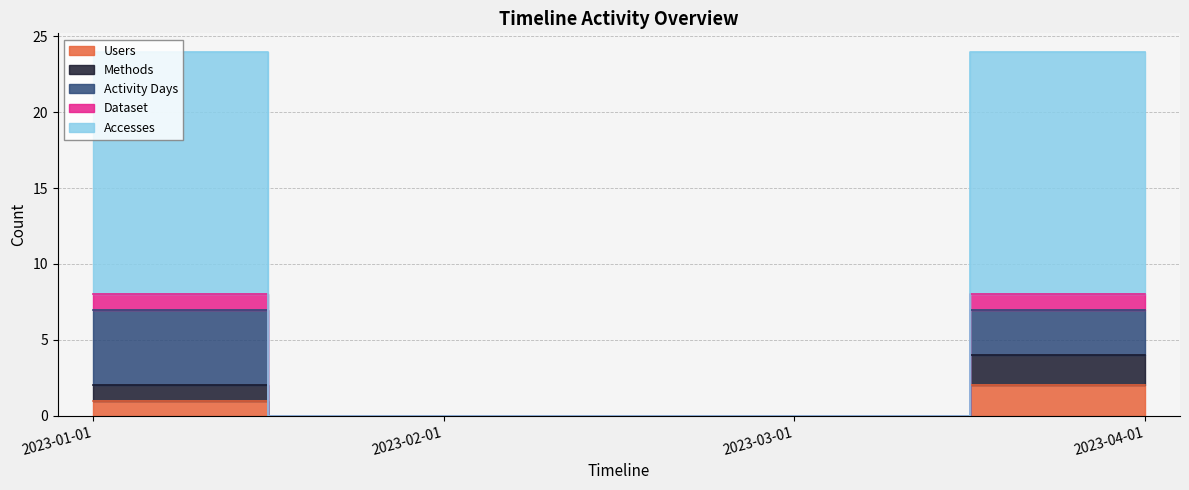

True or false: Dataset and Methods cross at least once.

False